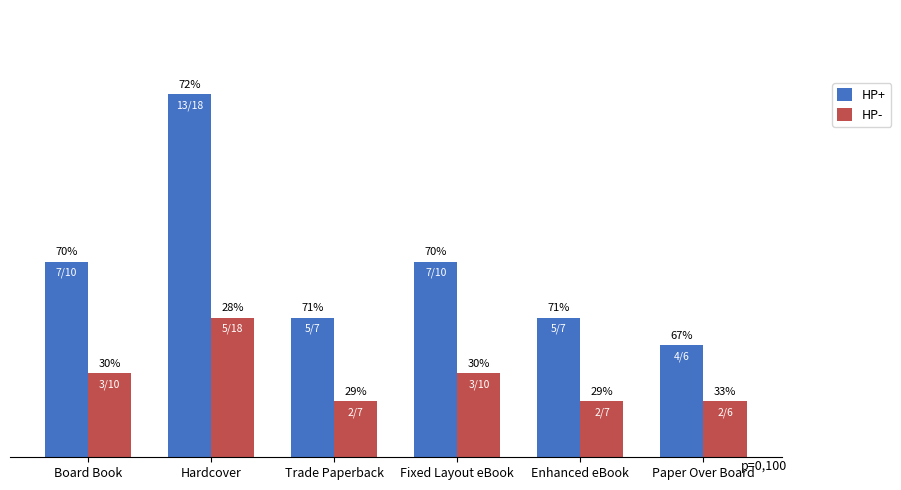

At which label does HP- reach its minimum?

Trade Paperback